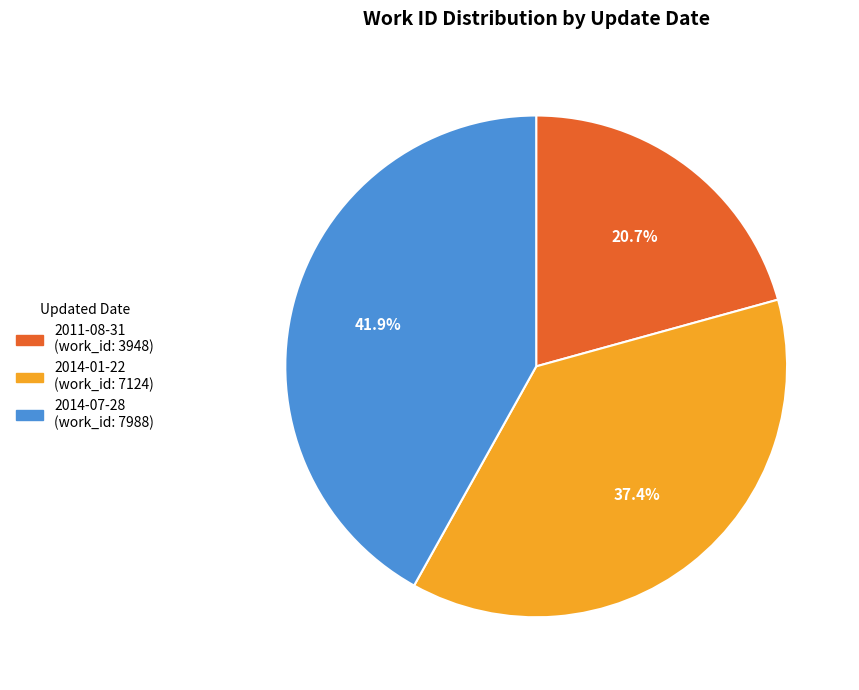

To the nearest percent, what percentage of the pie is 2014-01-22?

37%